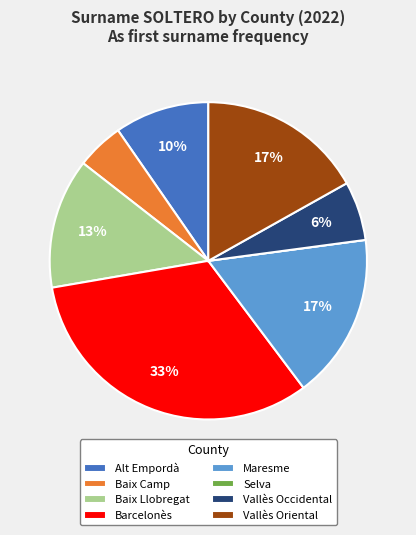

Between Maresme and Vallès Occidental, which is larger?

Maresme